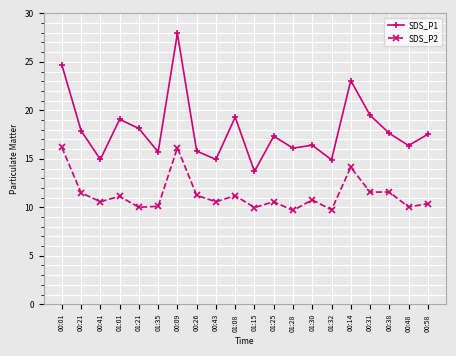

What is the difference between the SDS_P2 values at 00:48 and 00:21?

1.5